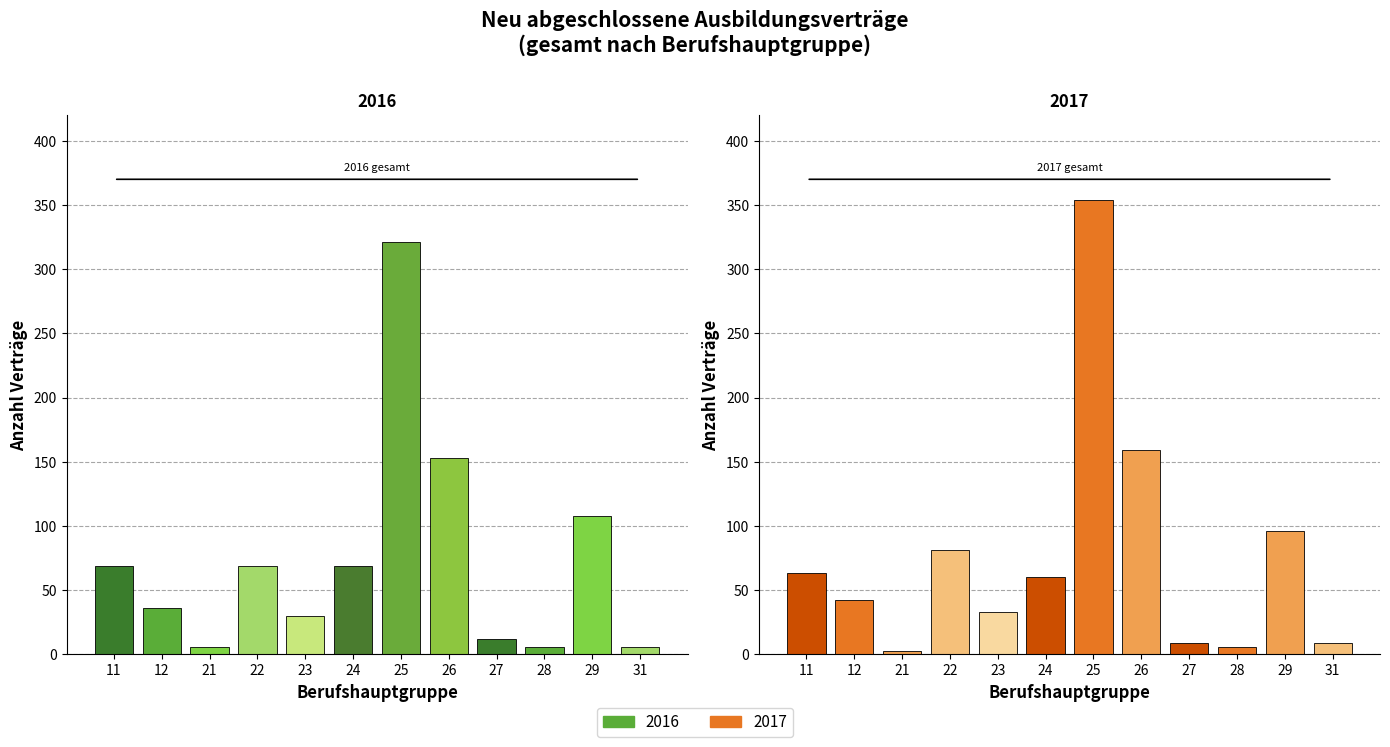

At how many categories does at least one series exceed 341?

1